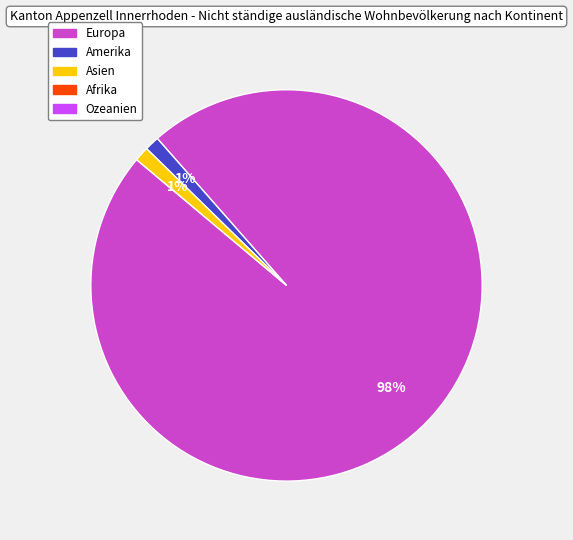

Does any single category account for the majority?

Yes